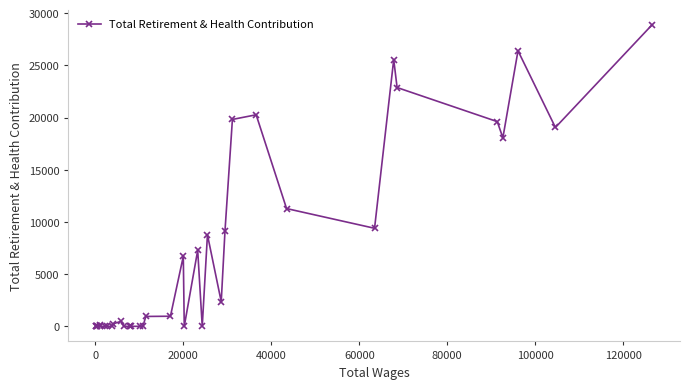

What is the greatest value displayed?

28906